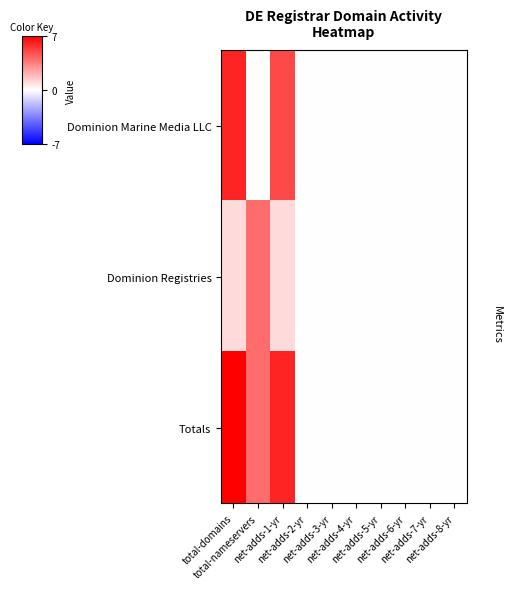

Which category has the lowest value across all series?

total-nameservers